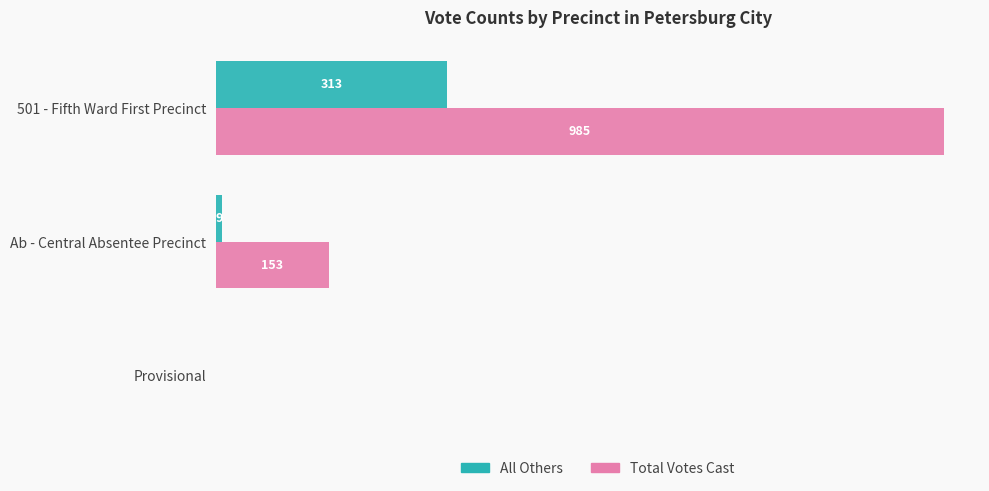

At which label is All Others closest to 156?

Ab - Central Absentee Precinct